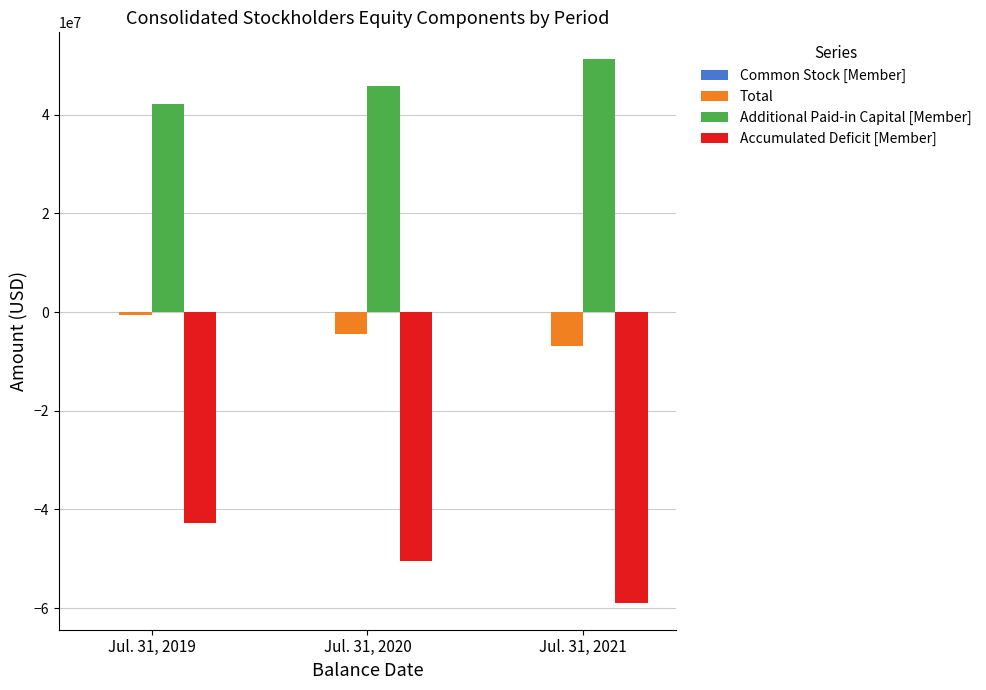

What is the highest value of the Additional Paid-in Capital [Member] series?

51186075